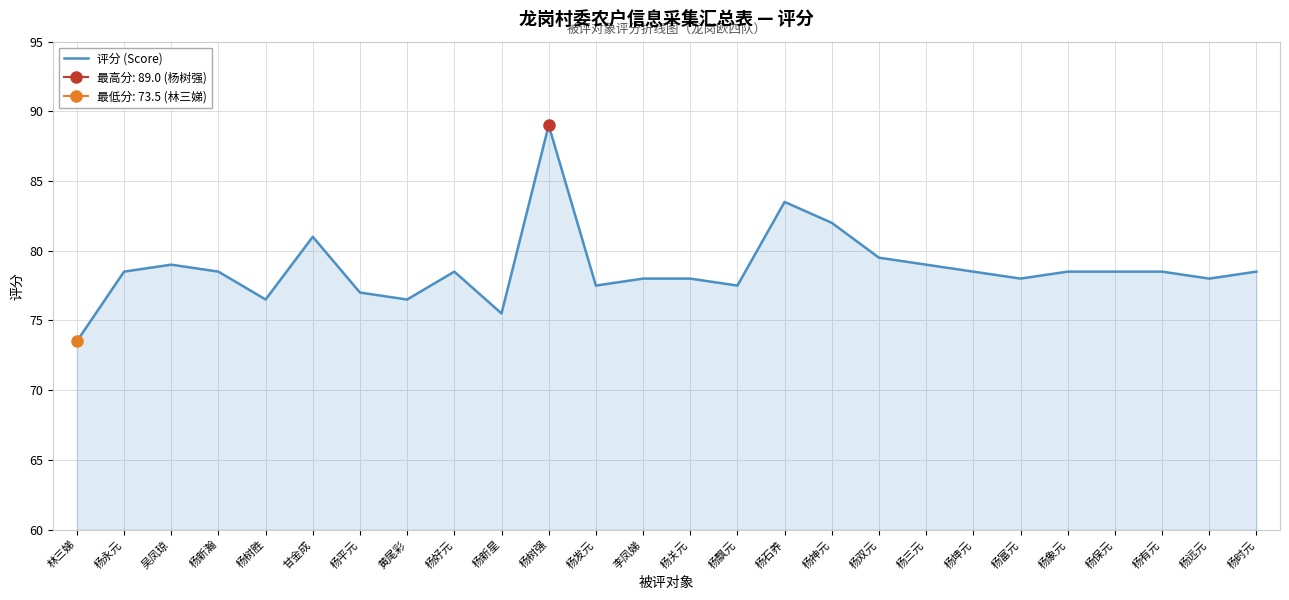

Which has a higher value, 杨关元 or 杨树胜?

杨关元